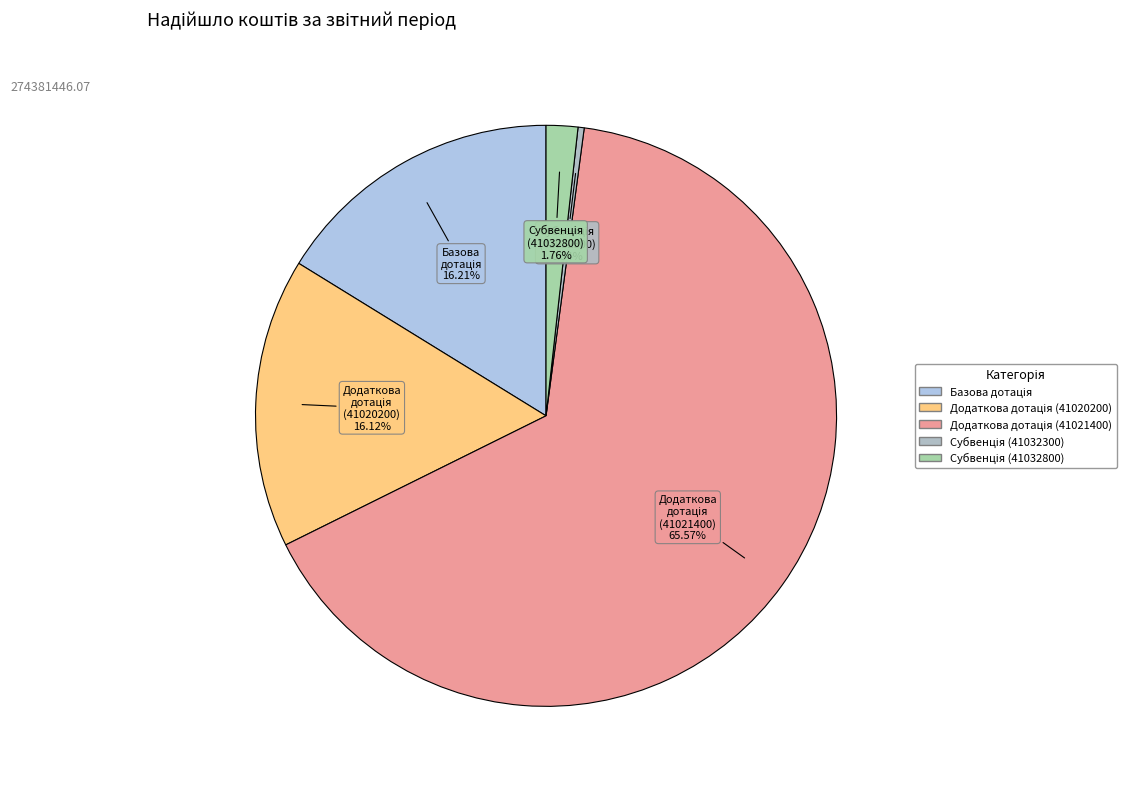

Does any single category account for the majority?

Yes